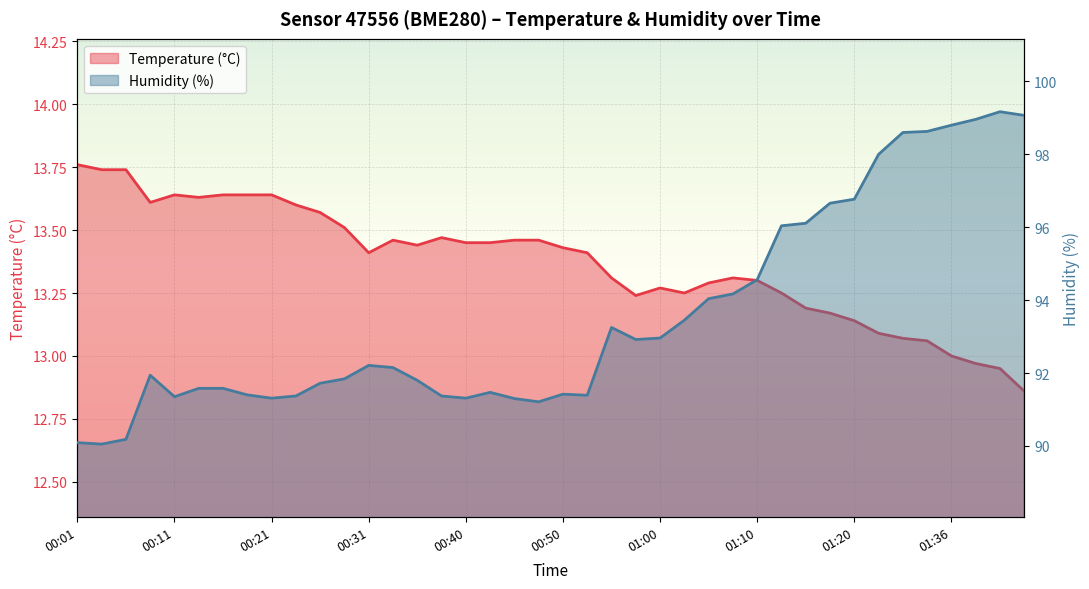

What is the minimum value shown in the chart?

12.9